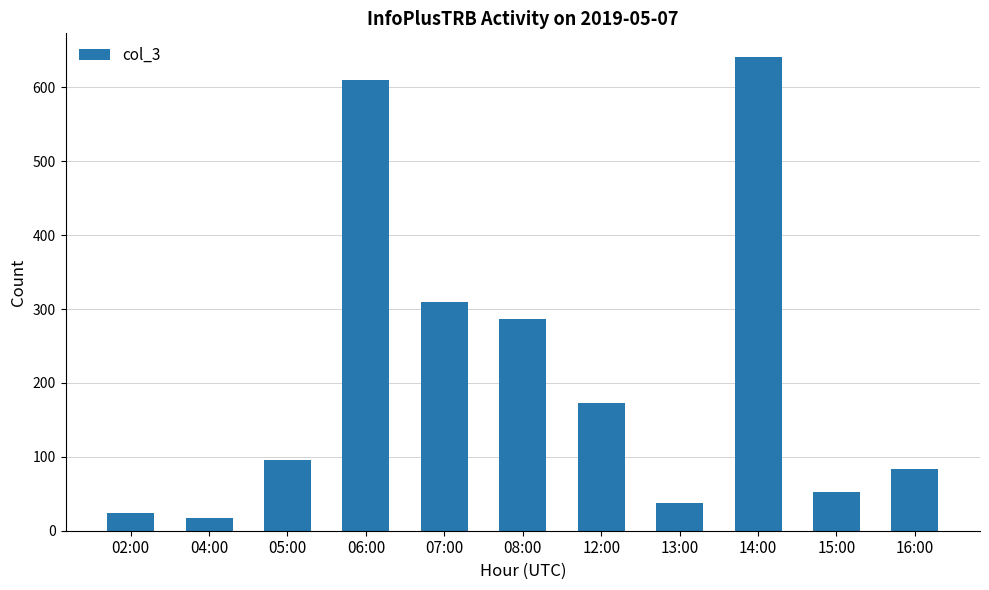

Rank the categories by value from highest to lowest.

14:00, 06:00, 07:00, 08:00, 12:00, 05:00, 16:00, 15:00, 13:00, 02:00, 04:00